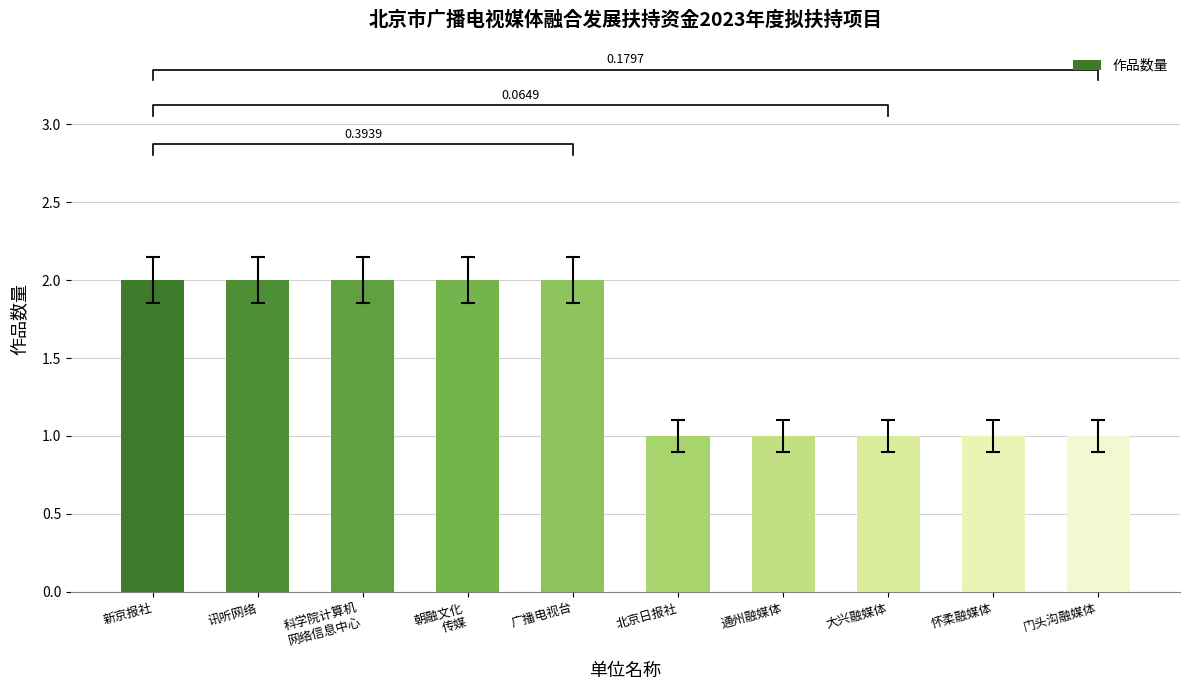

What is the sum of all 作品数量 values?

15